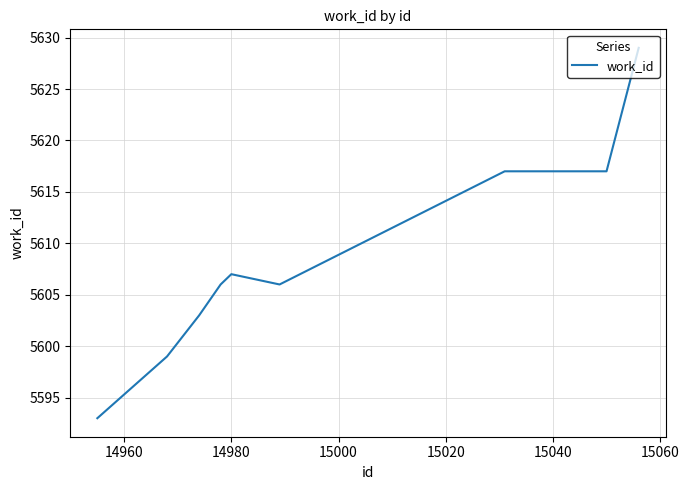

What is the difference between the maximum and minimum values?

36